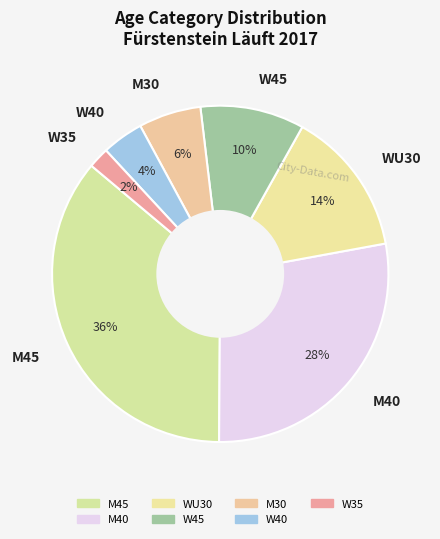

Does W35 account for over 50% of the chart?

No